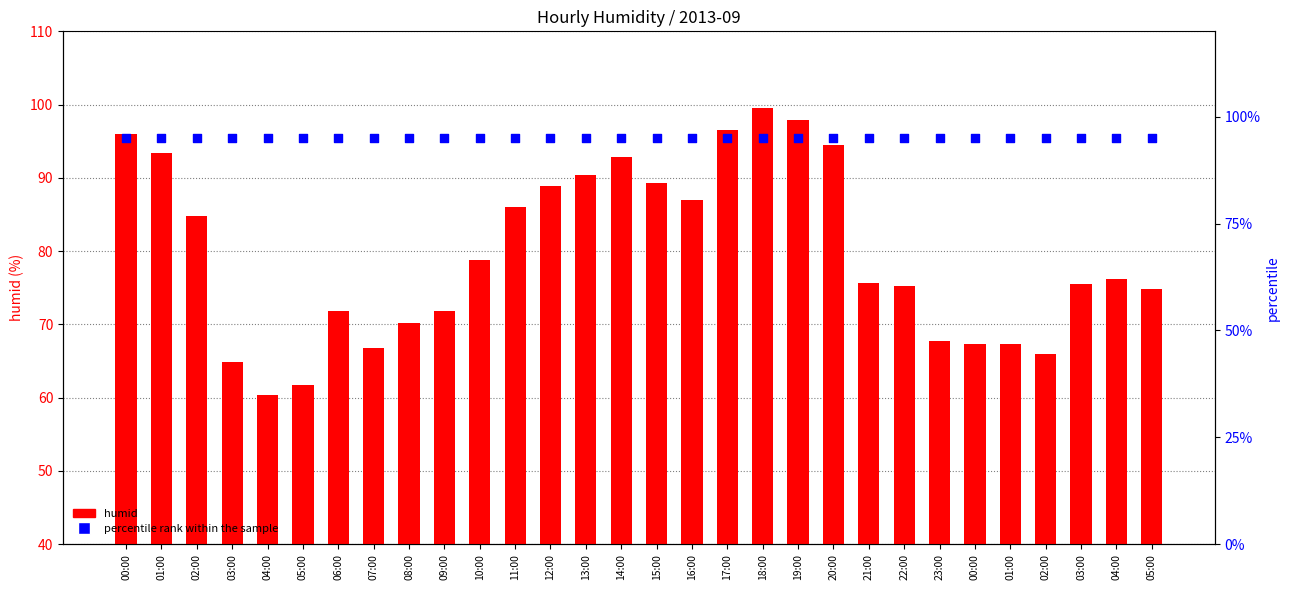

At which category is the sum across all series the highest?

18:00